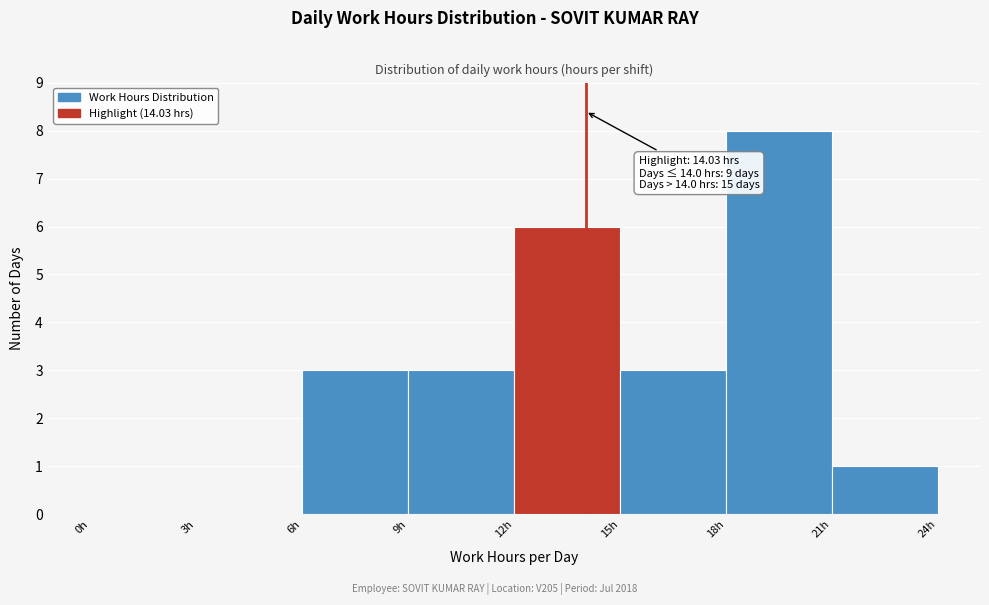

Which range on the x-axis has the tallest bar?

18 to 21